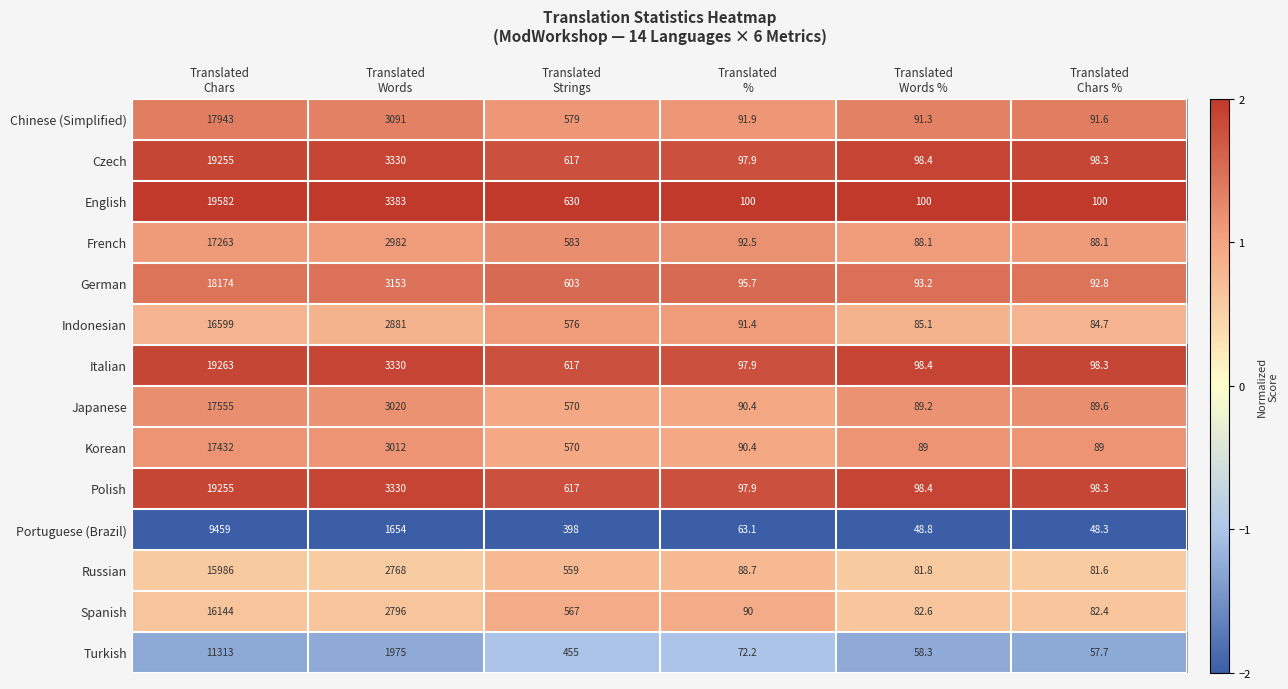

What is the difference between the maximum and minimum values in the Indonesian series?

16514.3